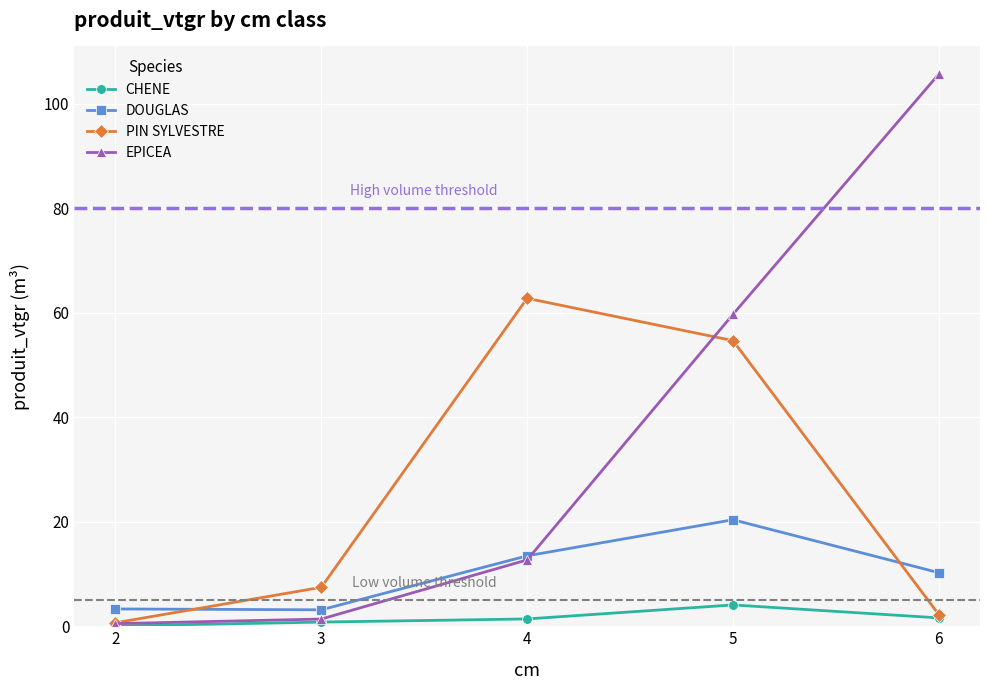

Which label corresponds to the largest value in the chart?

6